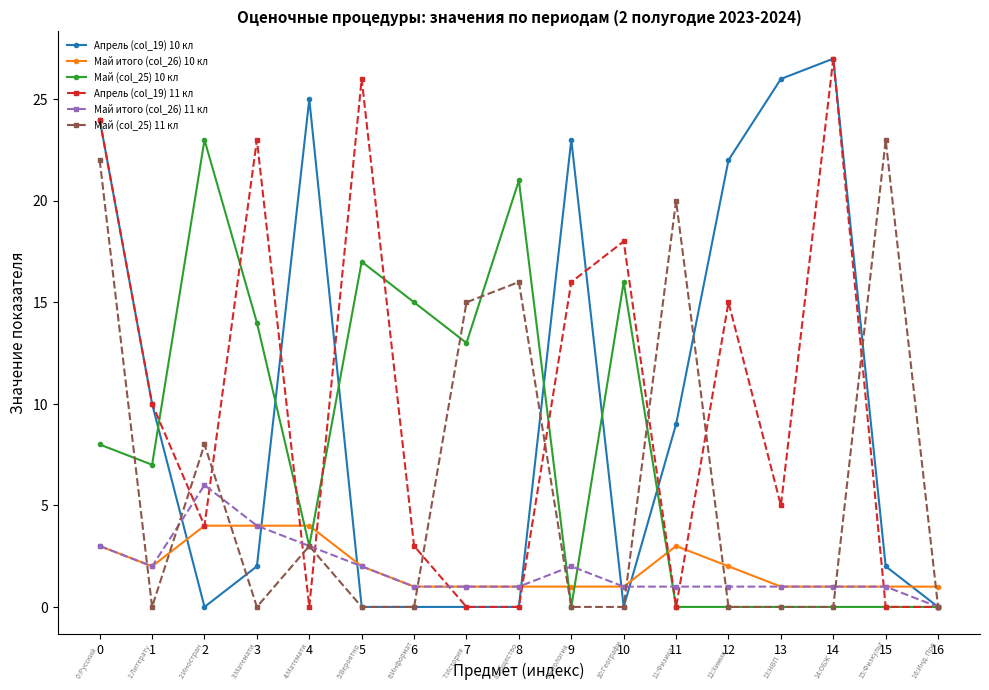

How many interior local peaks does the Апрель (col_19) 11 кл series have?

5